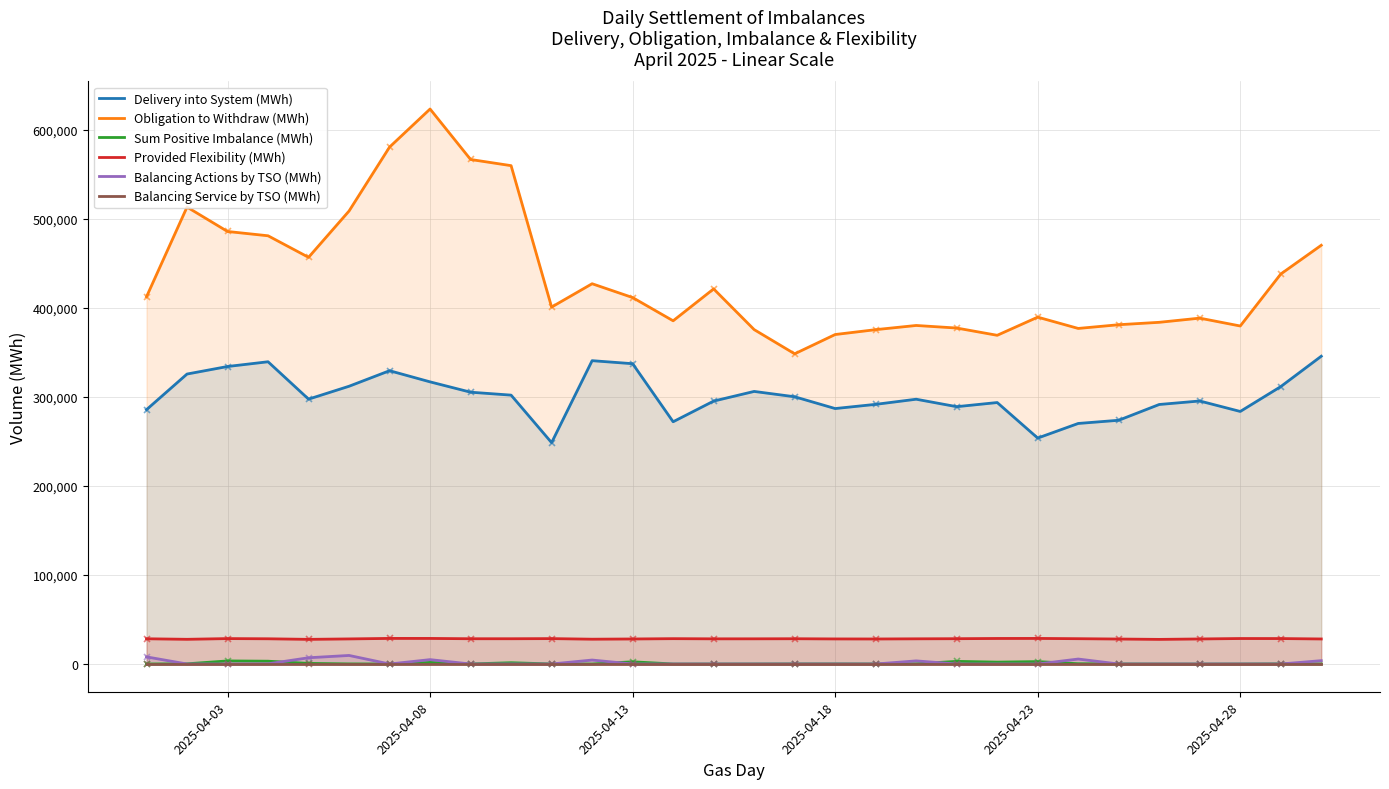

Rank the series by their maximum value, from lowest to highest.

Balancing Service by TSO (MWh), Sum Positive Imbalance (MWh), Balancing Actions by TSO (MWh), Provided Flexibility (MWh), Delivery into System (MWh), Obligation to Withdraw (MWh)